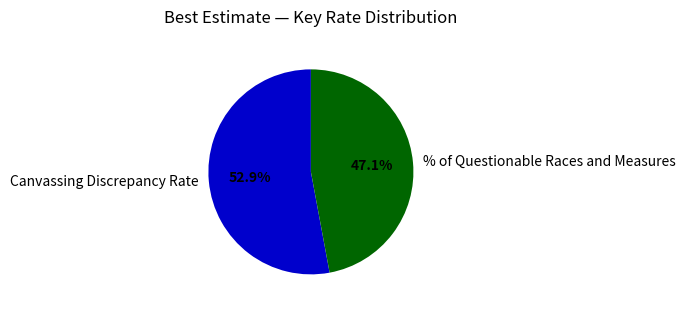

What is the ratio of the value at Canvassing Discrepancy Rate to the value at % of Questionable Races and Measures?

1.1